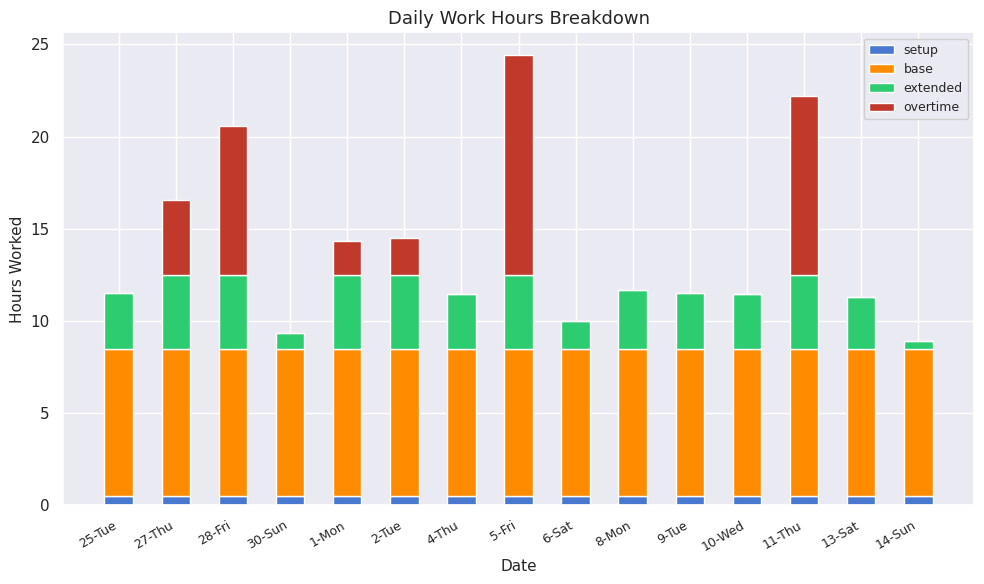

True or false: setup has a value of 0.5 at 5-Fri.

True